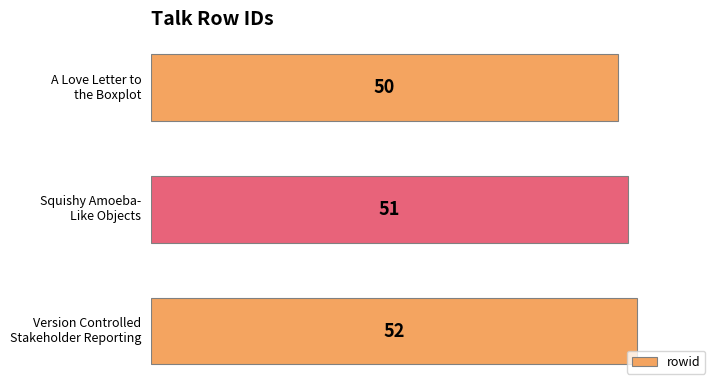

What is the average value?

51